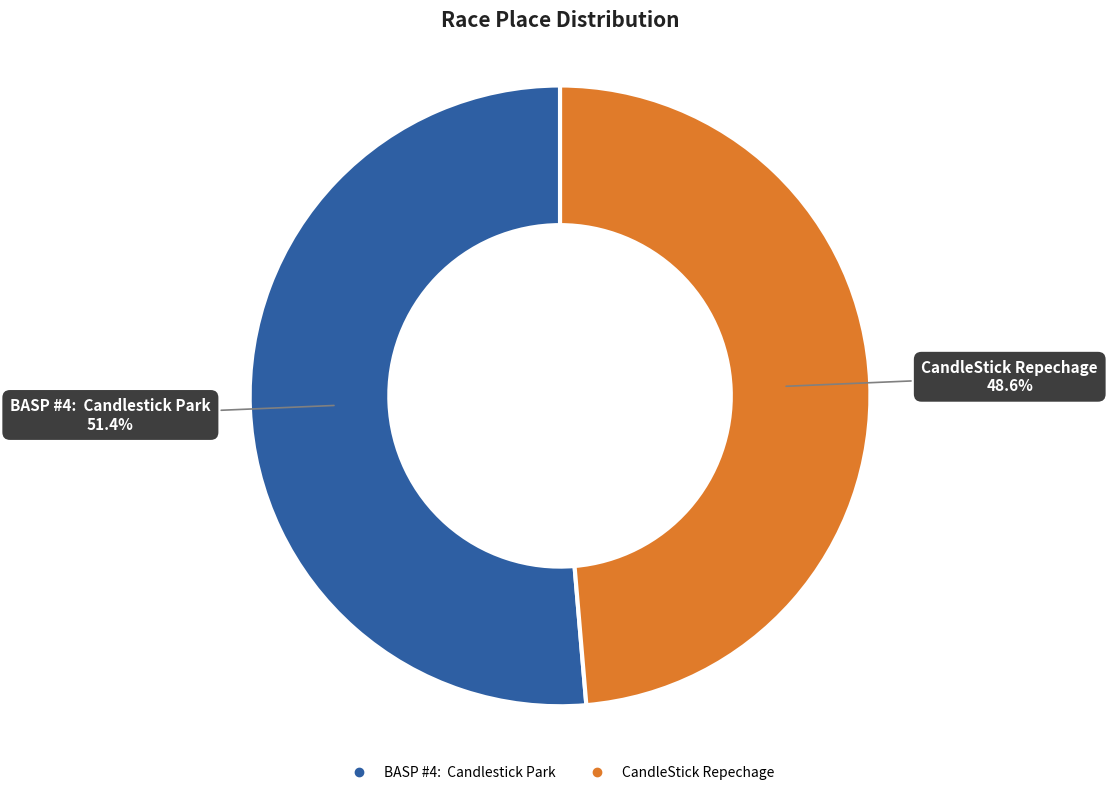

Which slice is the smallest?

CandleStick Repechage